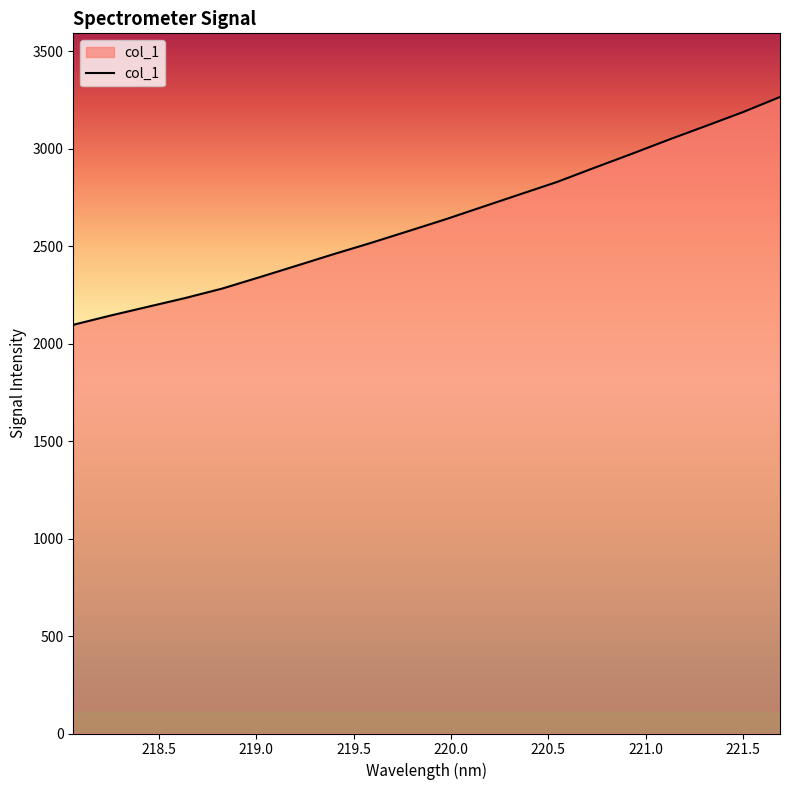

What is the minimum value shown in the chart?

2097.3